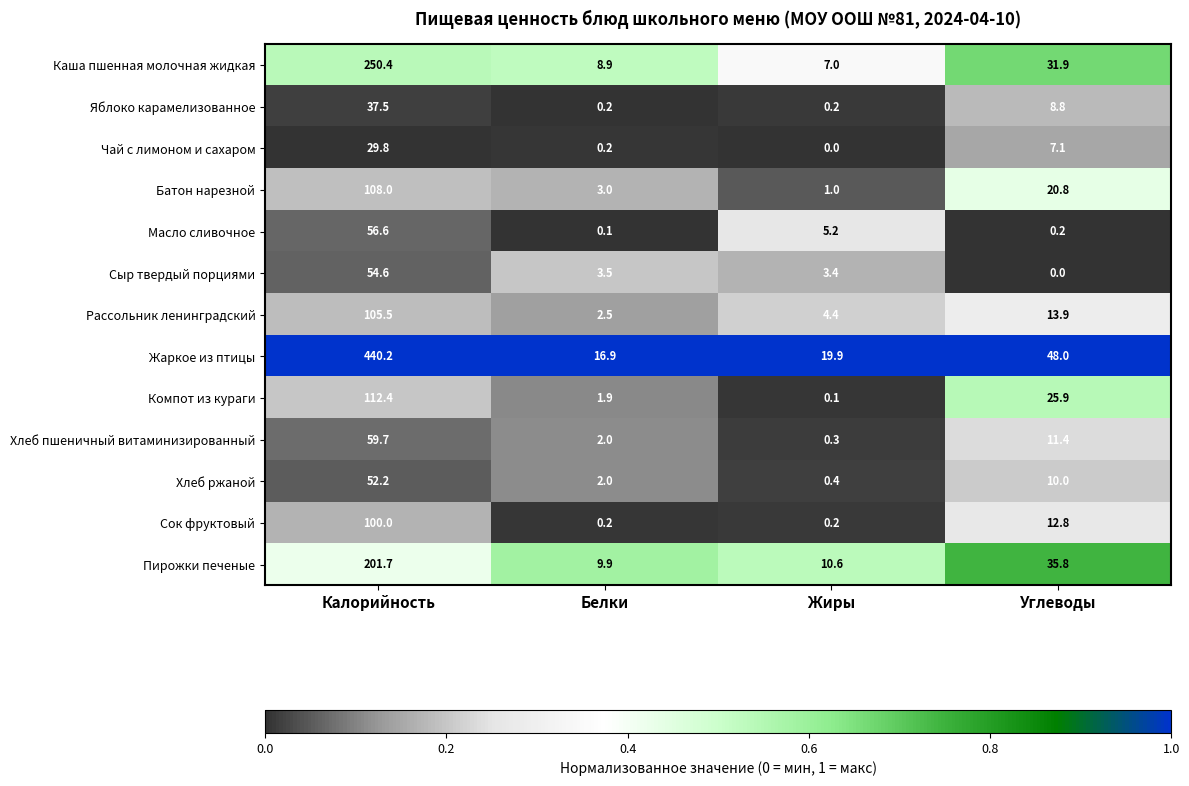

Which series changed the most between Калорийность and Белки?

Жаркое из птицы